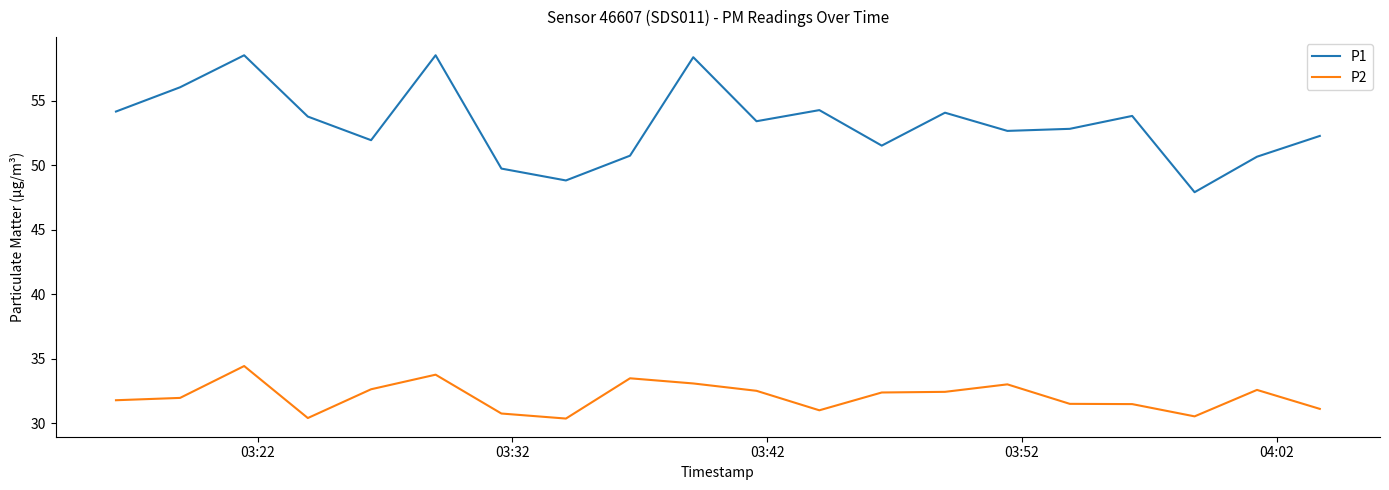

Which series has the largest total across all categories?

P1